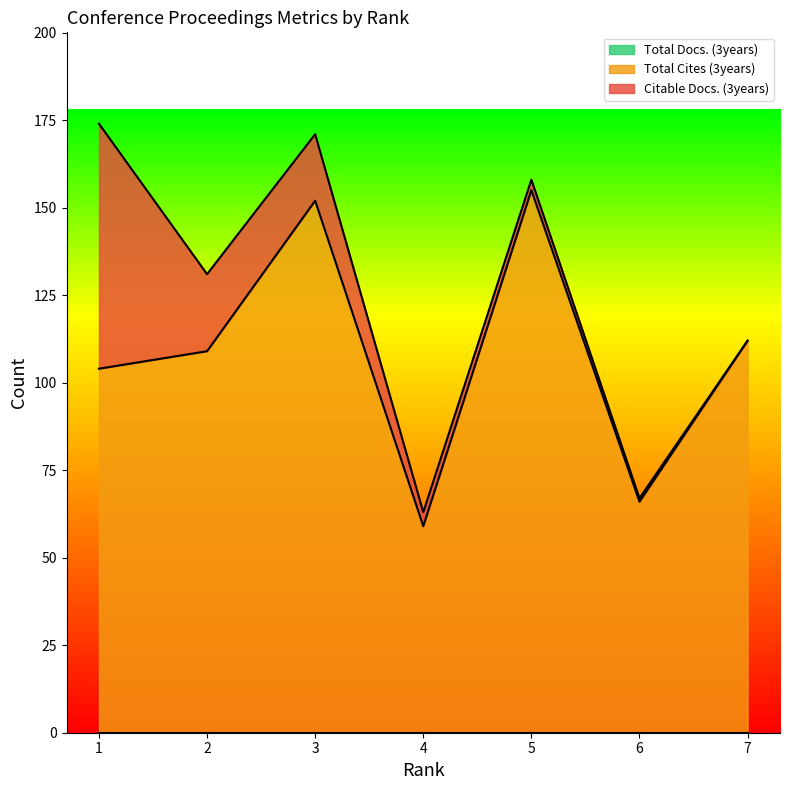

True or false: Total Cites (3years) has a value of 185 at 7.

False